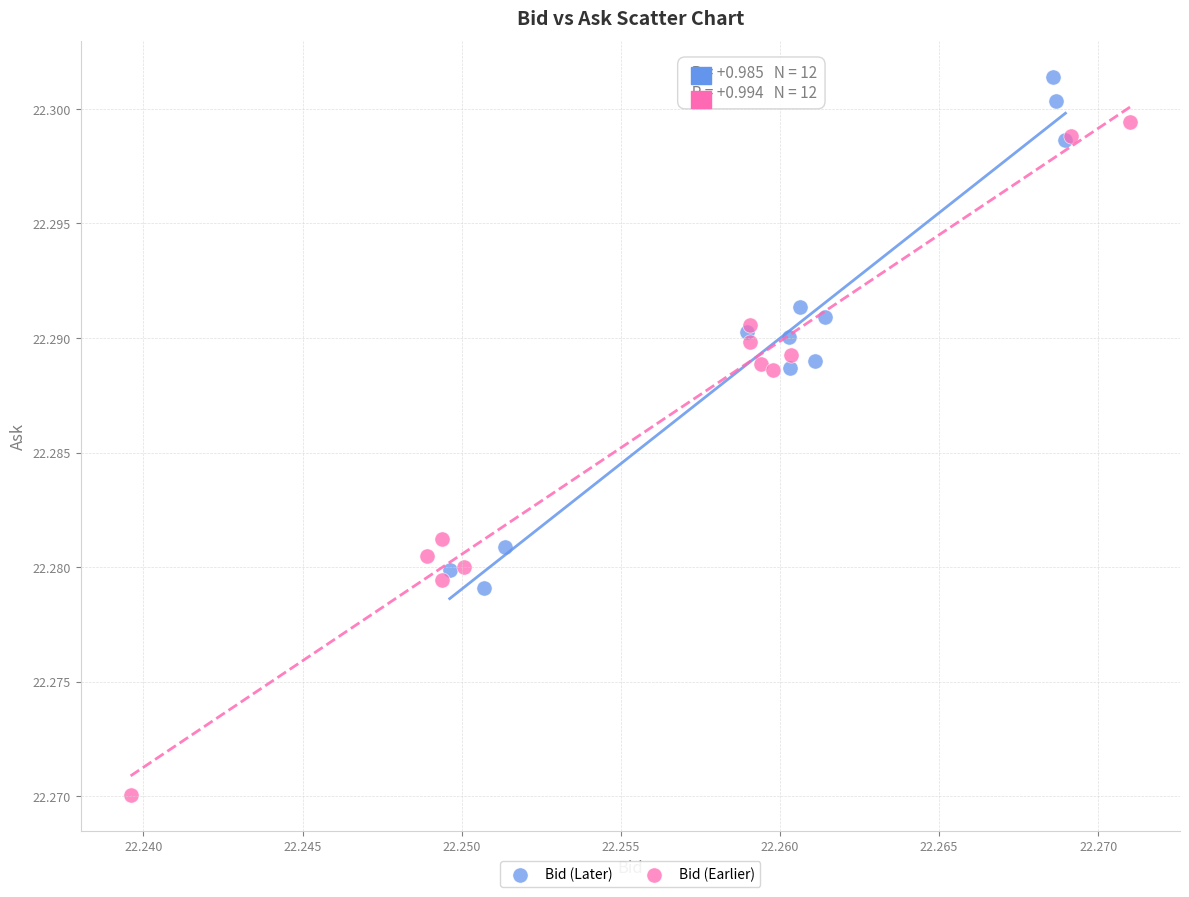

Which series contains the lowest Y value?

Bid (Earlier)